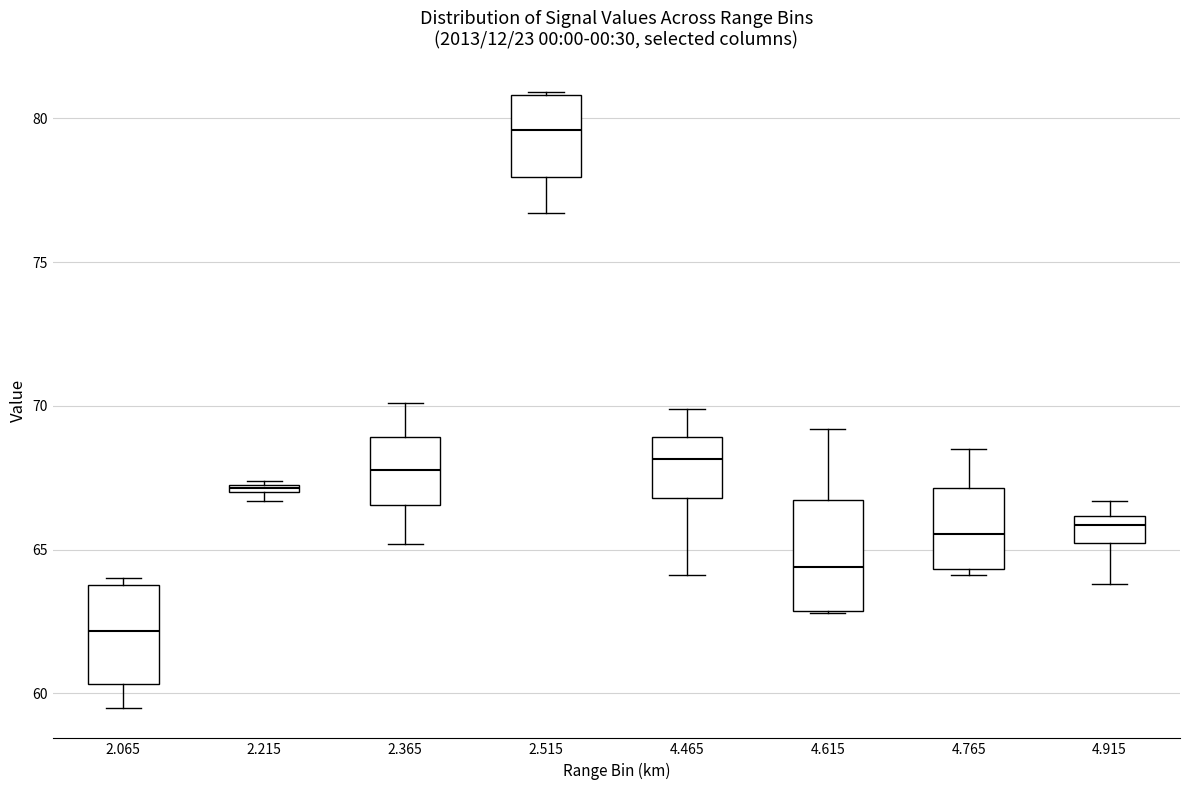

Which box's median line is the highest?

2.515